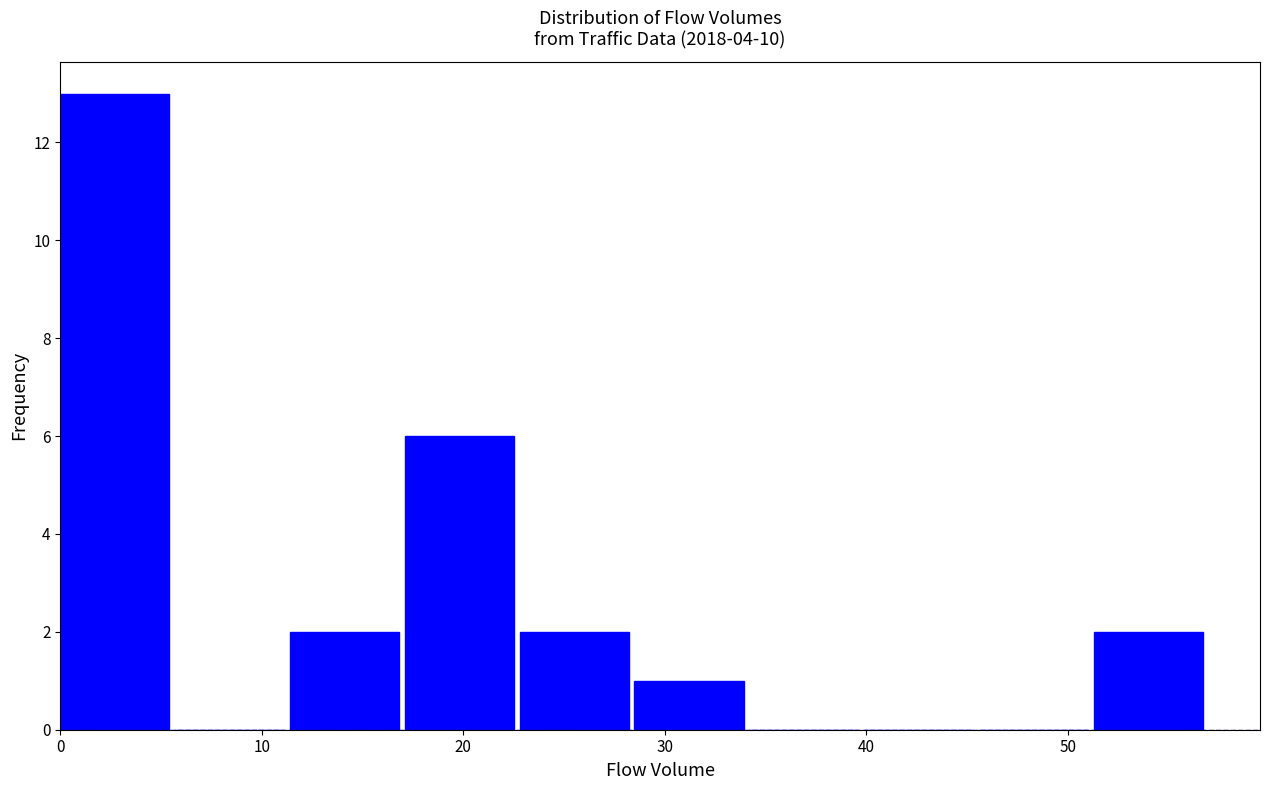

Reading left to right, transcribe this chart: for each bar, give the range it covers on the x-axis and its height. Neither the bar edges nor the heights are printed on the chart, so give them approximately, as read against the axes.

0.0 to 5.7: 13
5.7 to 11.4: 0
11.4 to 17.1: 2
17.1 to 22.8: 6
22.8 to 28.5: 2
28.5 to 34.2: 1
34.2 to 39.9: 0
39.9 to 45.6: 0
45.6 to 51.3: 0
51.3 to 57.0: 2